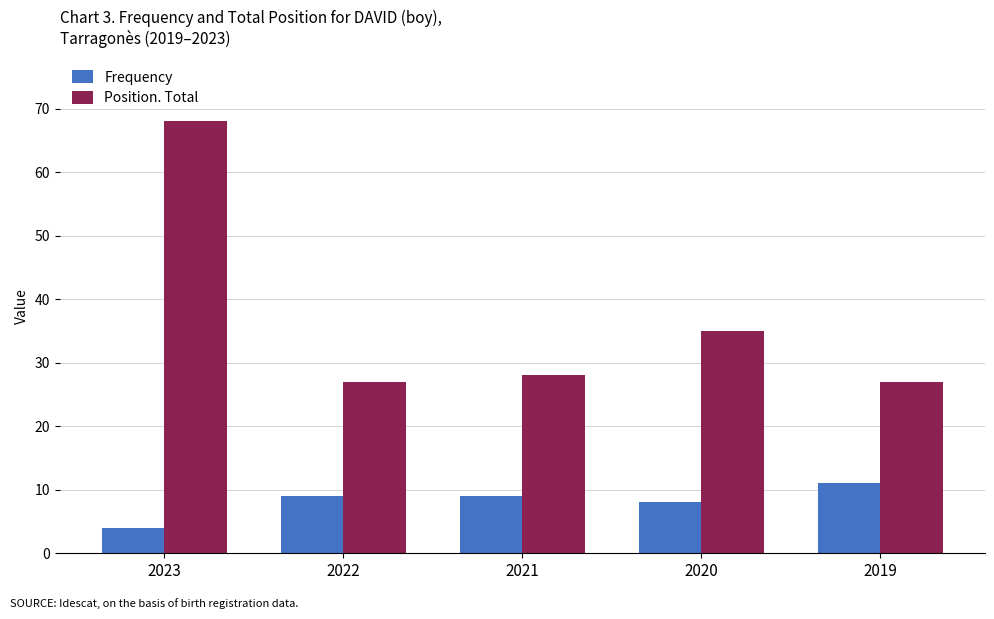

Which series has the largest range (max minus min)?

Position. Total